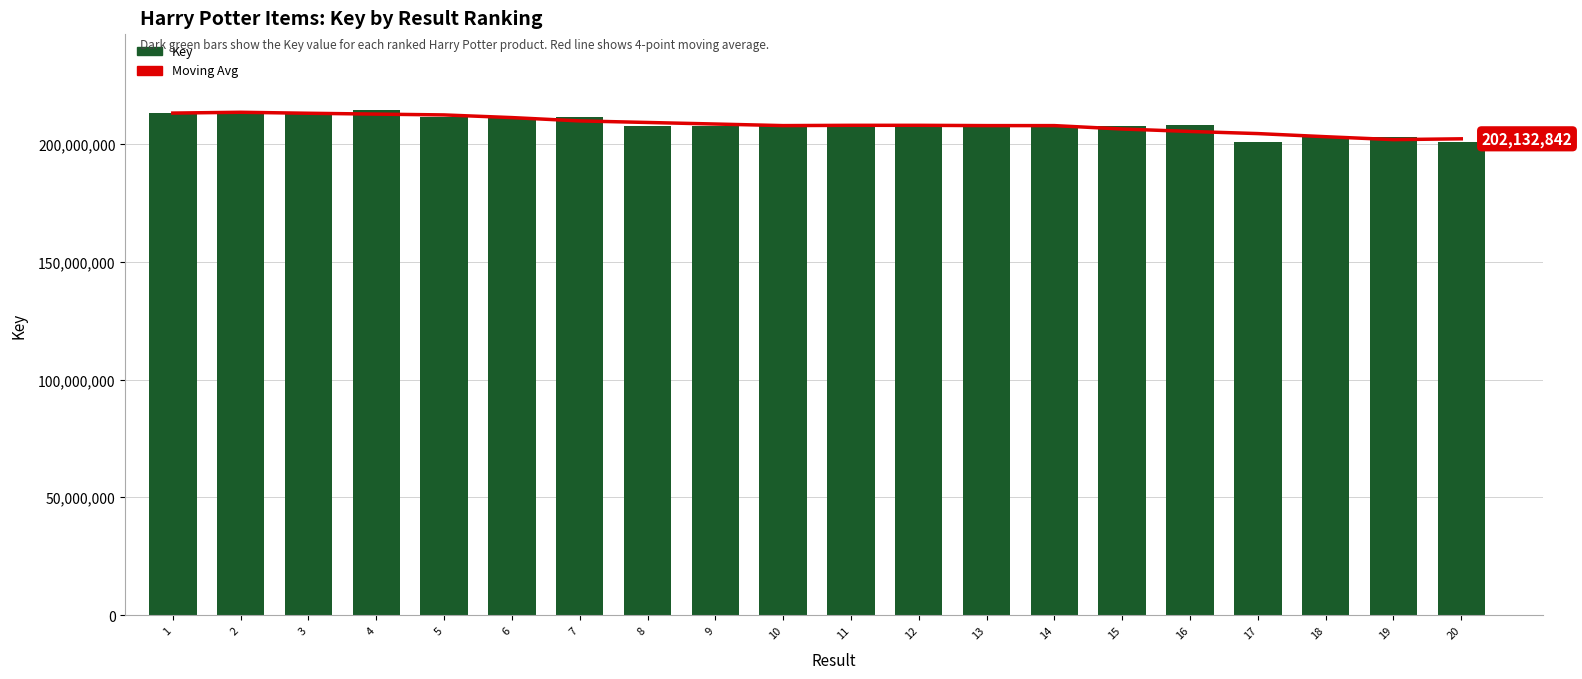

Reading right to left, list all the values displayed in this chart.

7-pt Moving Avg: 20=202132842.0	19=201789148.0	18=203025377.6	17=204348523.2	16=205253658.6	15=206293793.4	14=207731026.2	13=207735259.4	12=207858915.0	11=207858790.8	10=207735115.0	9=208404213.0	8=209063966.0	7=209723598.6	6=211134228.0	5=212264061.8	4=212610695.6	3=212971446.2	2=213391664.2	1=213046647.7
Key: 20=200758405.0	19=202848511.0	18=202791610.0	17=200758066.0	16=207970296.0	15=207374133.0	14=207374188.0	13=207992284.0	12=207944230.0	11=207991462.0	10=207992411.0	9=207373567.0	8=207373905.0	7=211289720.0	6=211290227.0	5=211290574.0	4=214426714.0	3=213023074.0	2=213022889.0	1=213093980.0